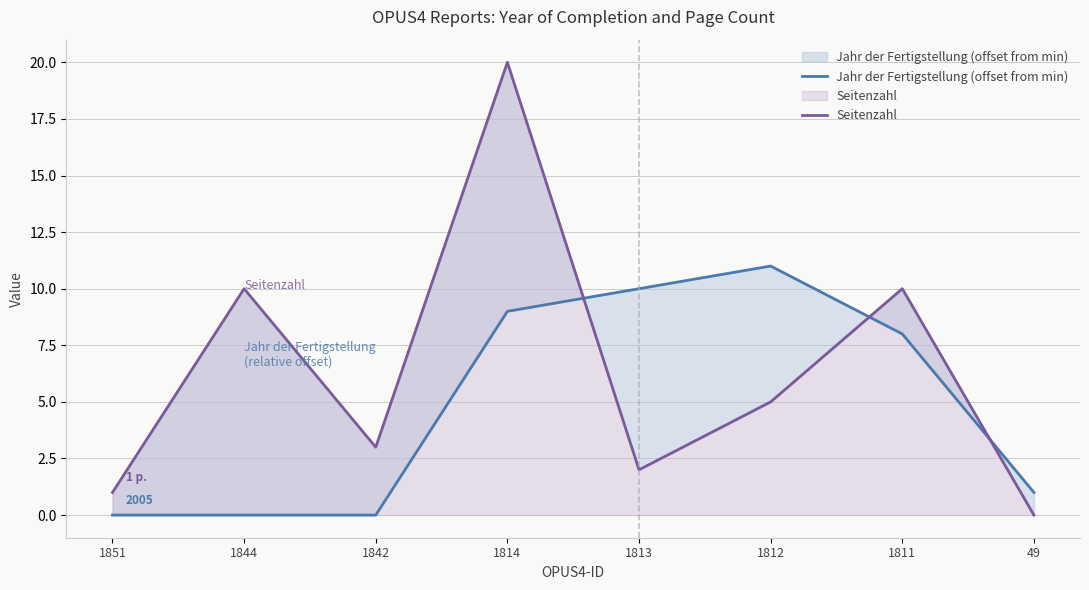

At which category is the sum across all series the highest?

1814